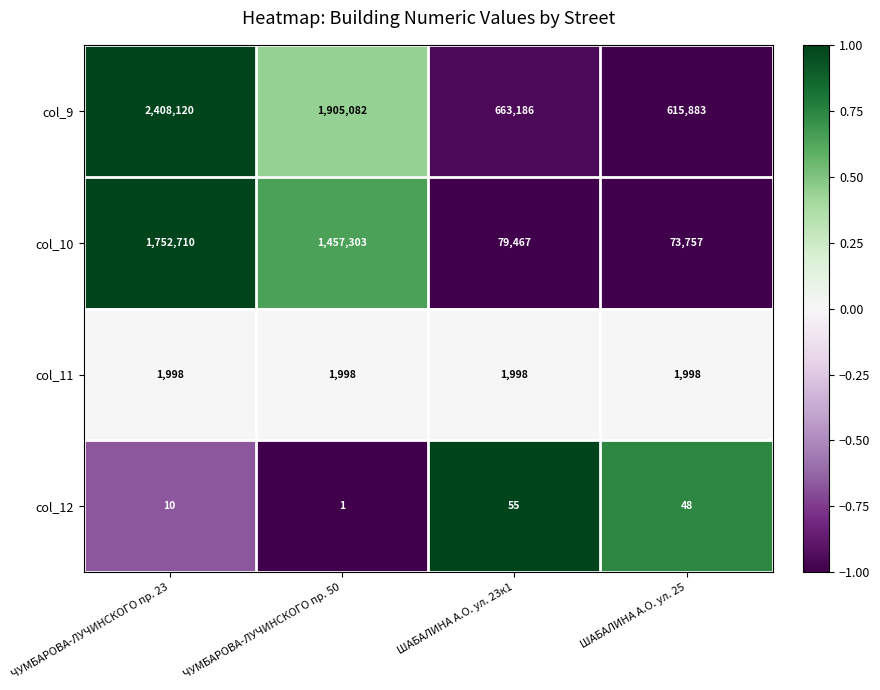

What is the approximate value of col_10 at ЧУМБАРОВА-ЛУЧИНСКОГО пр. 50?

1457303